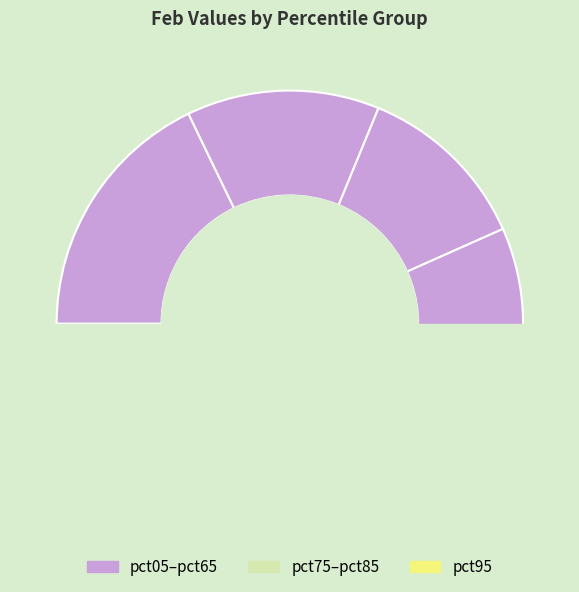

How much of the chart is everything except pct65?

92.3%